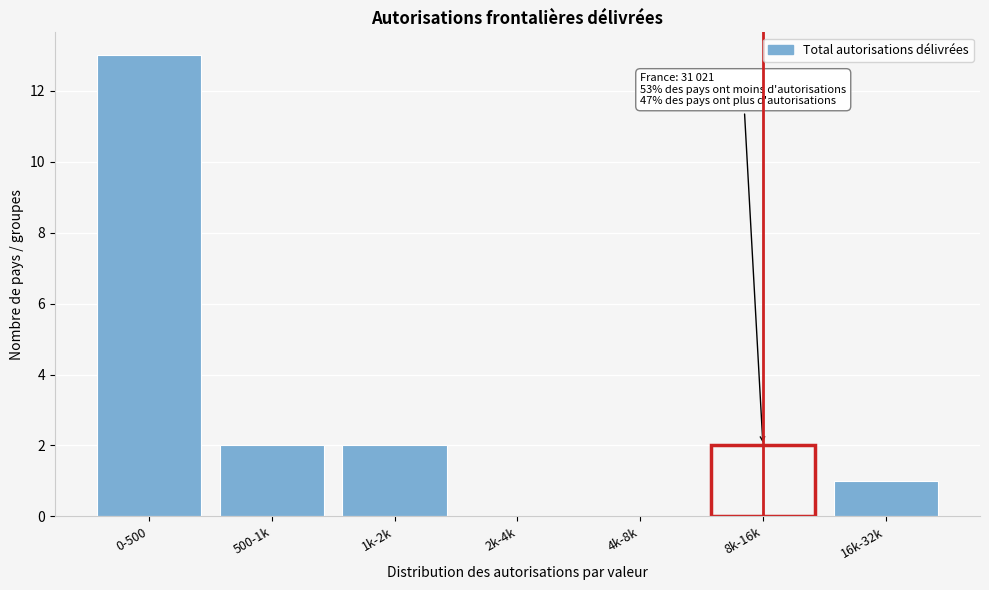

Reading left to right, list all the values displayed in this chart.

0-500=13	500-1k=2	1k-2k=2	2k-4k=0	4k-8k=0	8k-16k=2	16k-32k=1